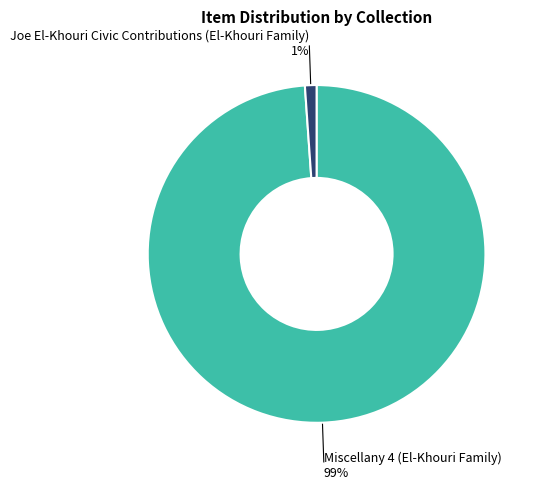

Does any single category account for the majority?

Yes